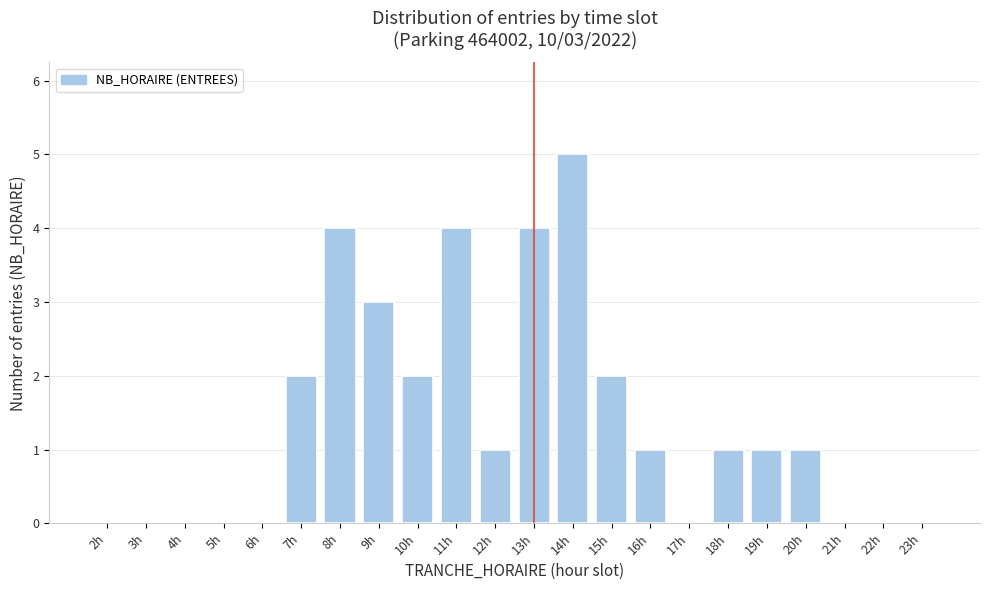

Reading left to right, list all the values displayed in this chart.

2h=0	3h=0	4h=0	5h=0	6h=0	7h=2	8h=4	9h=3	10h=2	11h=4	12h=1	13h=4	14h=5	15h=2	16h=1	17h=0	18h=1	19h=1	20h=1	21h=0	22h=0	23h=0